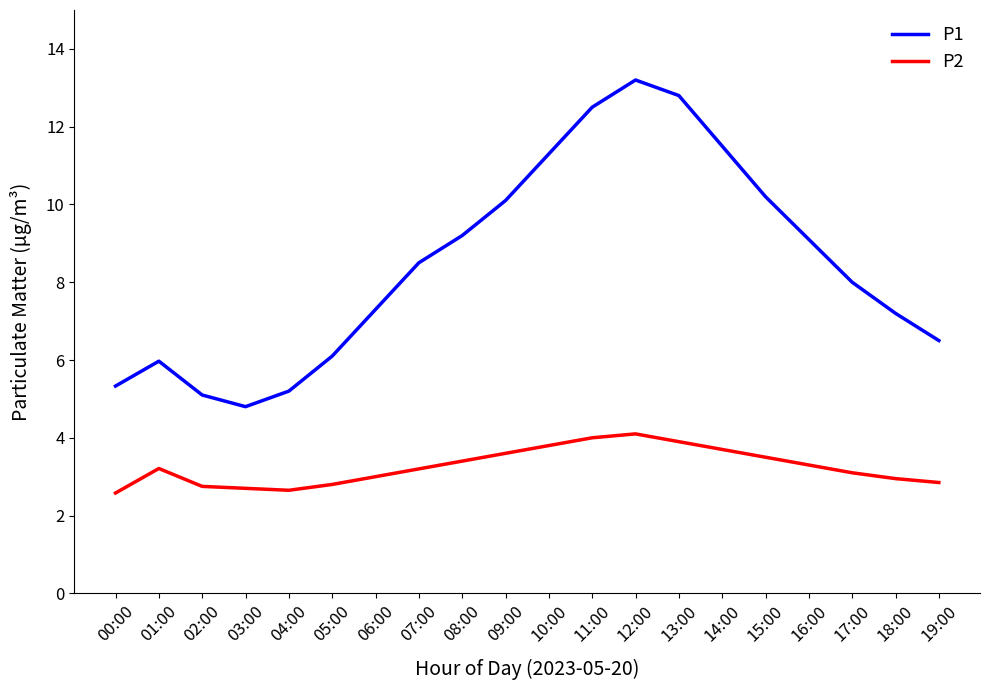

What position from the left is 11:00?

12